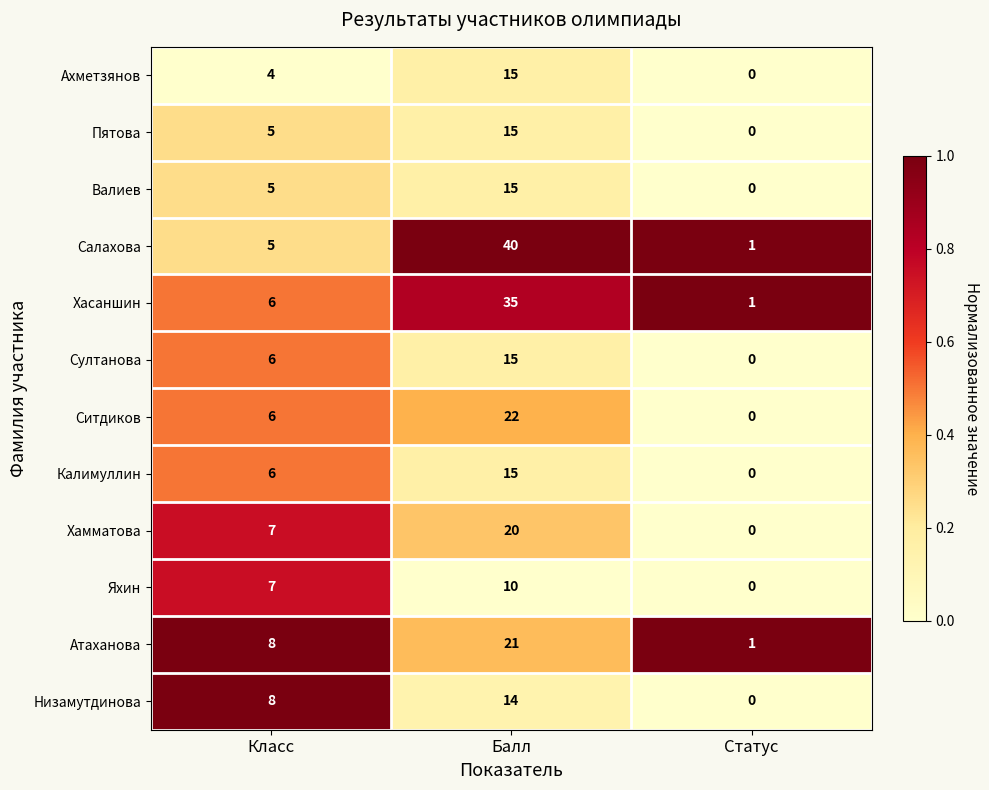

List the labels in order of Хамматова value, smallest first.

Статус, Класс, Балл